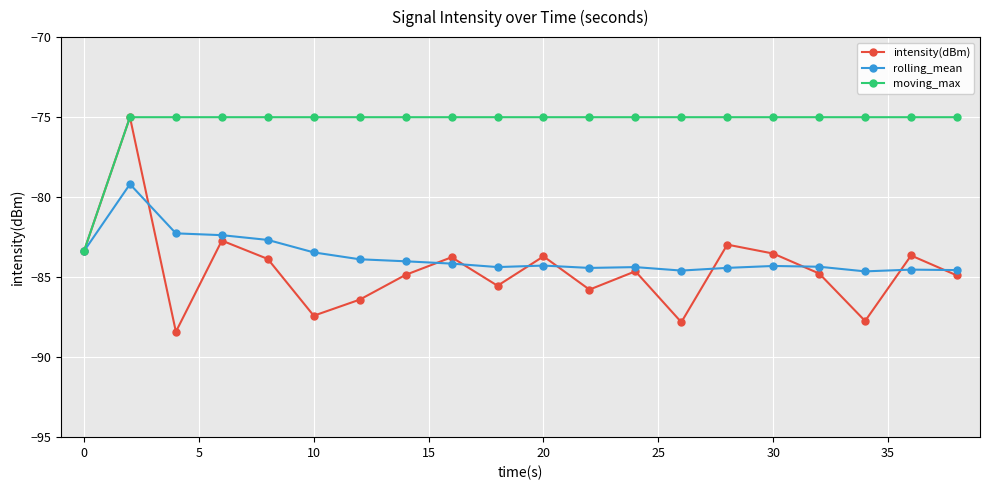

What are all the series names shown in the legend?

intensity(dBm), rolling_mean, moving_max